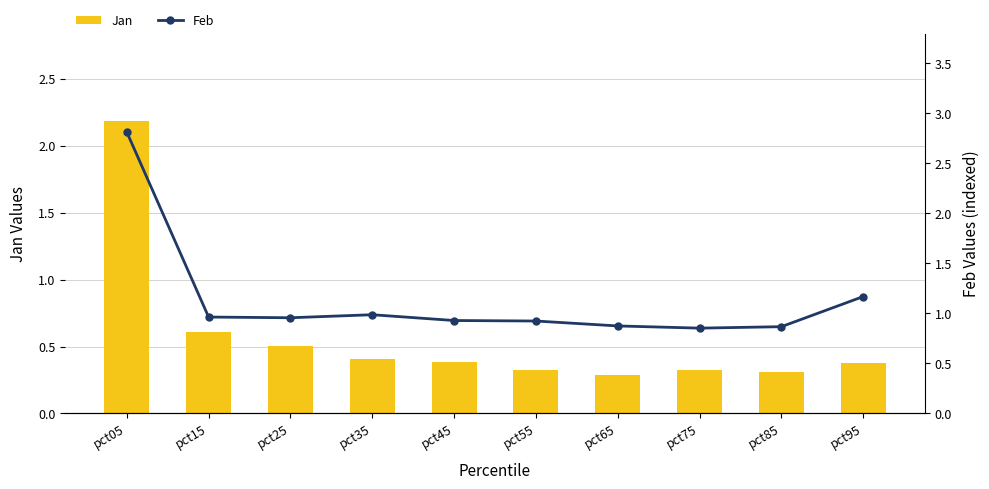

The value of Jan at pct55 is 0.2. True or false?

False